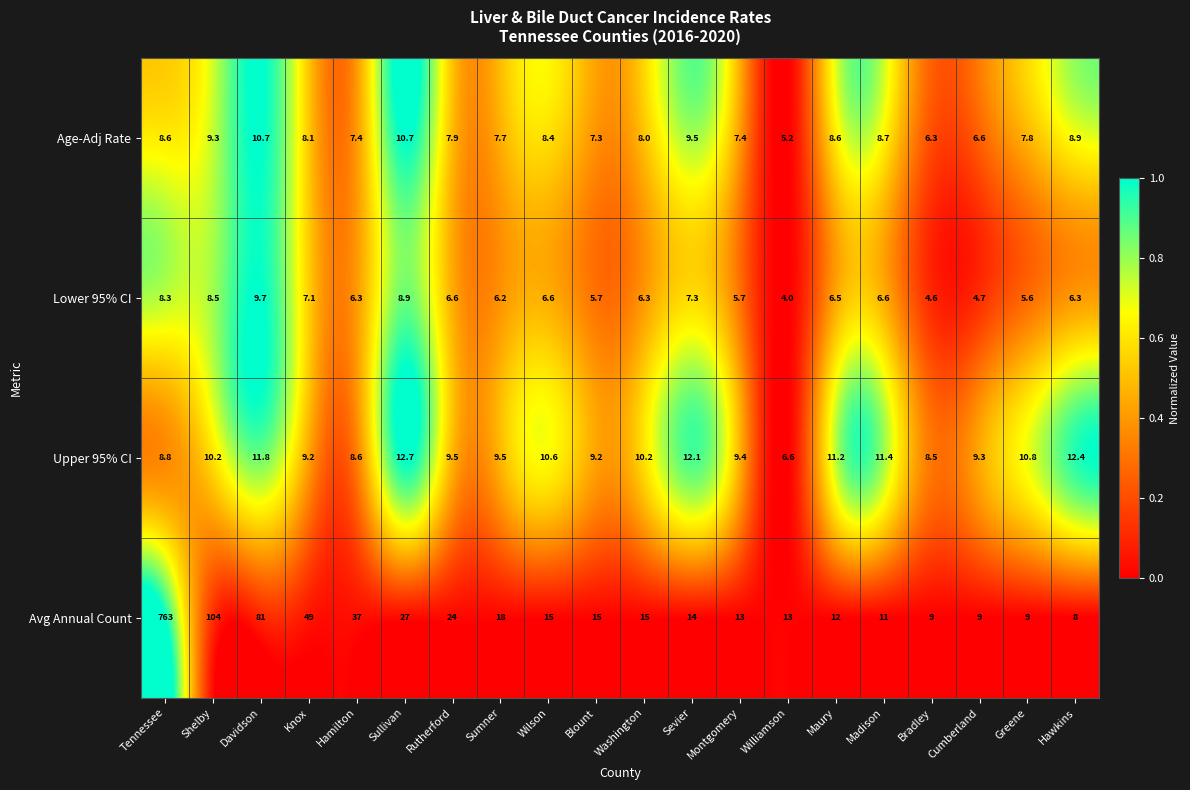

What is the difference between the Age-Adj Rate values at Cumberland and Sevier?

2.9